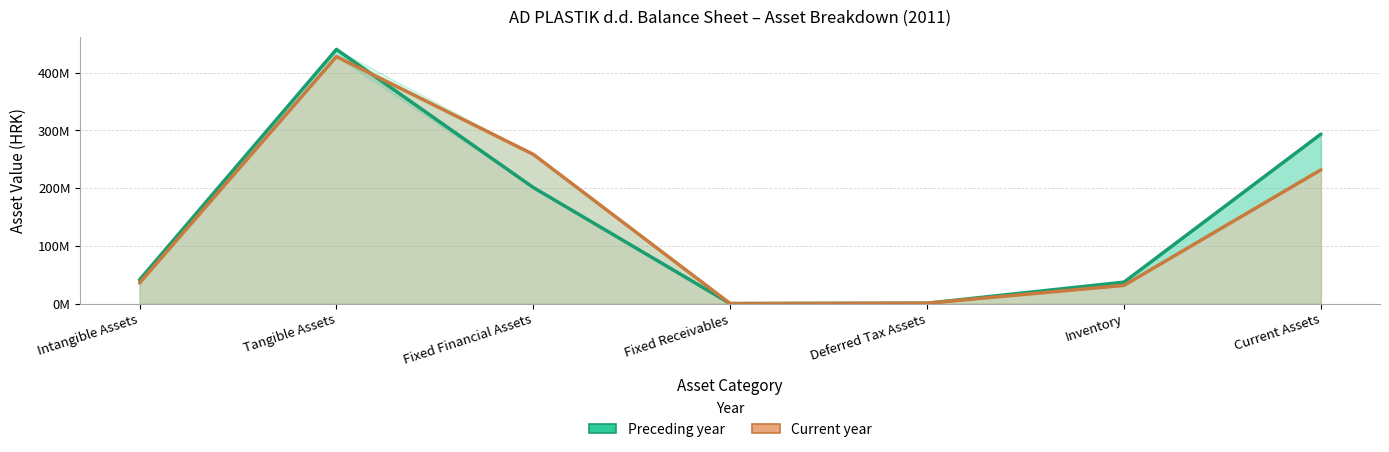

Rank the series at Fixed Receivables from highest to lowest value.

Preceding year, Current year